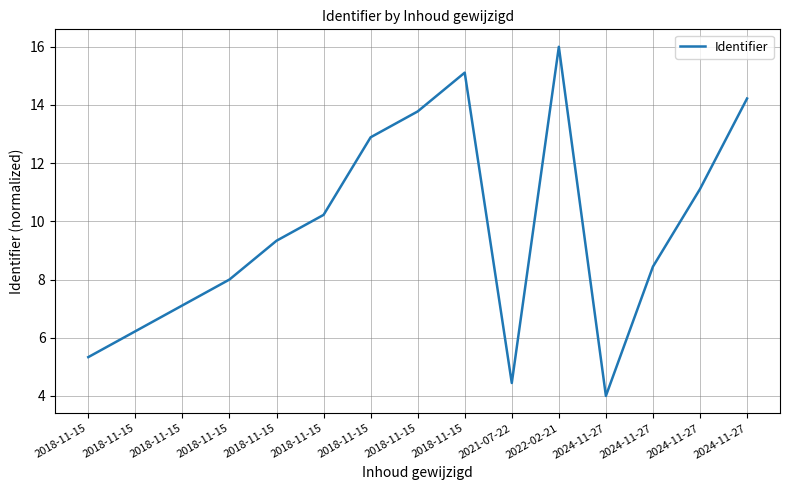

Reading right to left, list all the values displayed in this chart.

2024-11-27=14.2	2024-11-27=11.1	2024-11-27=8.4	2024-11-27=4.0	2022-02-21=16.0	2021-07-22=4.4	2018-11-15=15.1	2018-11-15=13.8	2018-11-15=12.9	2018-11-15=10.2	2018-11-15=9.3	2018-11-15=8.0	2018-11-15=7.1	2018-11-15=6.2	2018-11-15=5.3